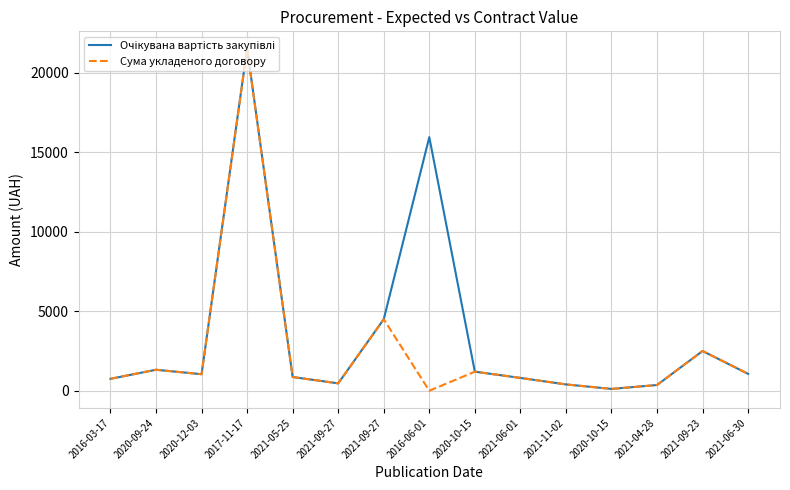

The Очікувана вартість закупівлі series shows 443.8 at 2016-03-17. True or false?

False